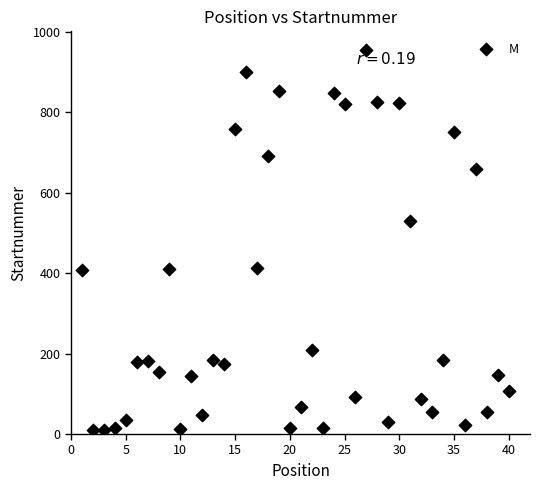

What Y value in the scatter plot is closest to 482?

529